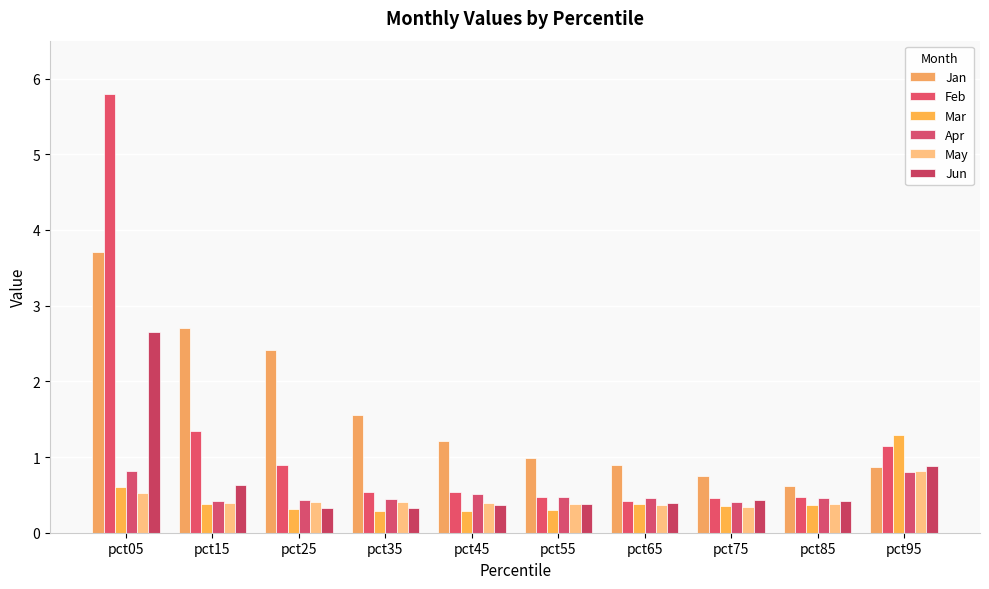

At which label is May closest to 0?

pct75